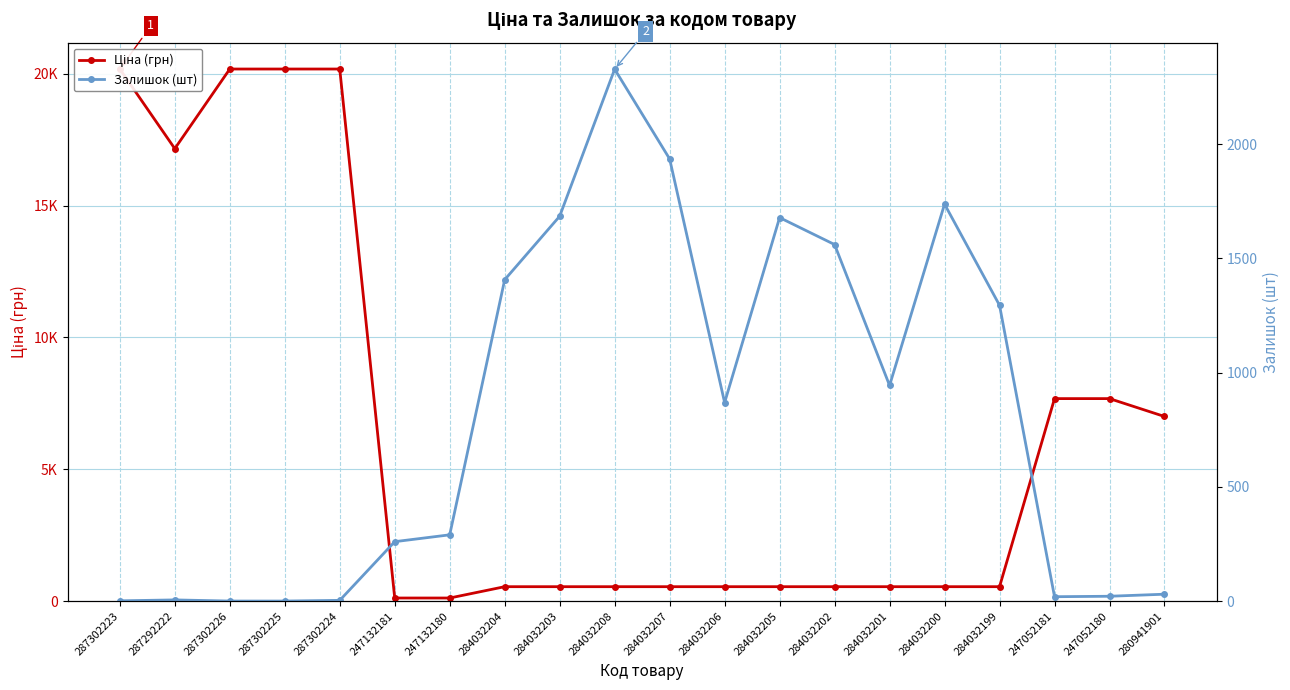

Rank the categories by Залишок (шт) value from lowest to highest.

287302226, 287302225, 287302223, 287302224, 287292222, 247052181, 247052180, 280941901, 247132181, 247132180, 284032206, 284032201, 284032199, 284032204, 284032202, 284032205, 284032203, 284032200, 284032207, 284032208